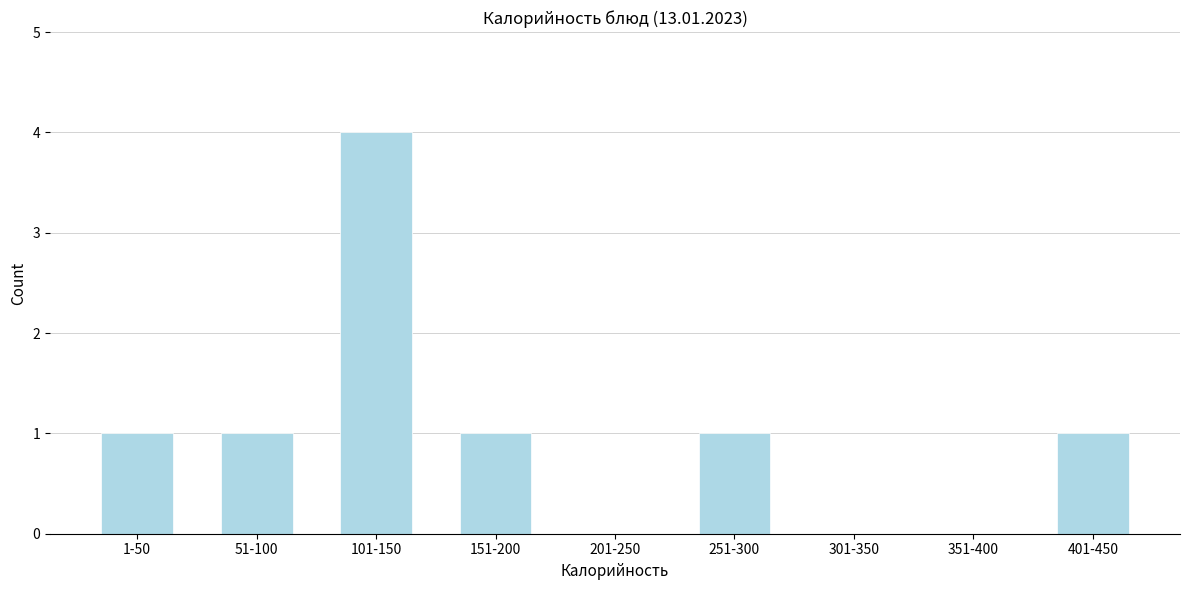

Reading right to left, transcribe all the data shown in this chart.

401-450=1	351-400=0	301-350=0	251-300=1	201-250=0	151-200=1	101-150=4	51-100=1	1-50=1